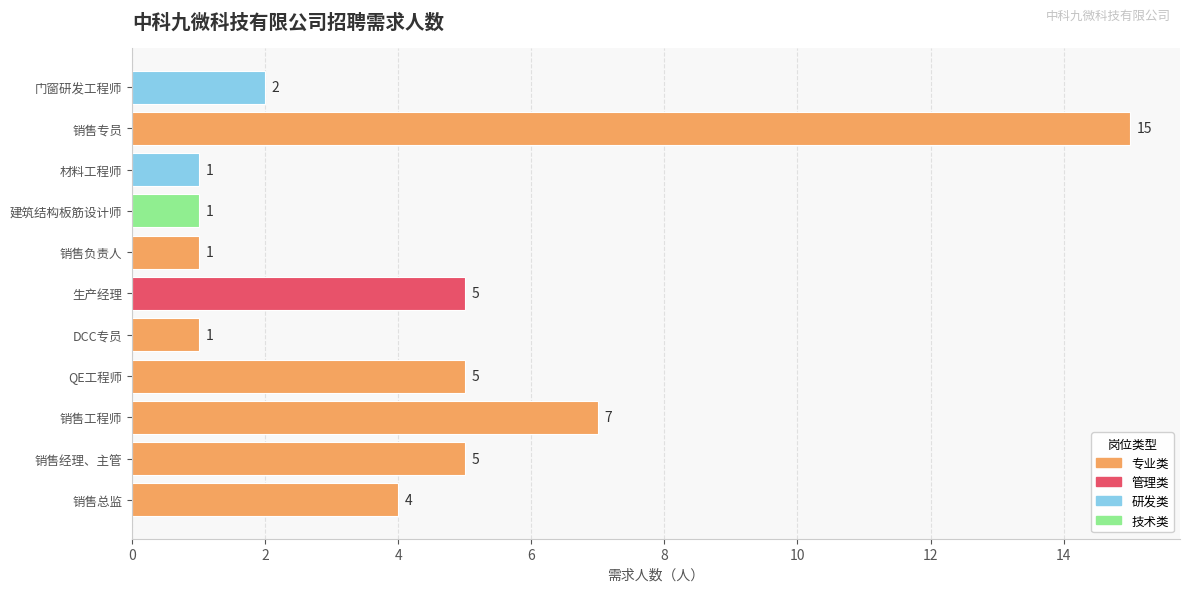

What is the difference between the maximum and second lowest values?

14